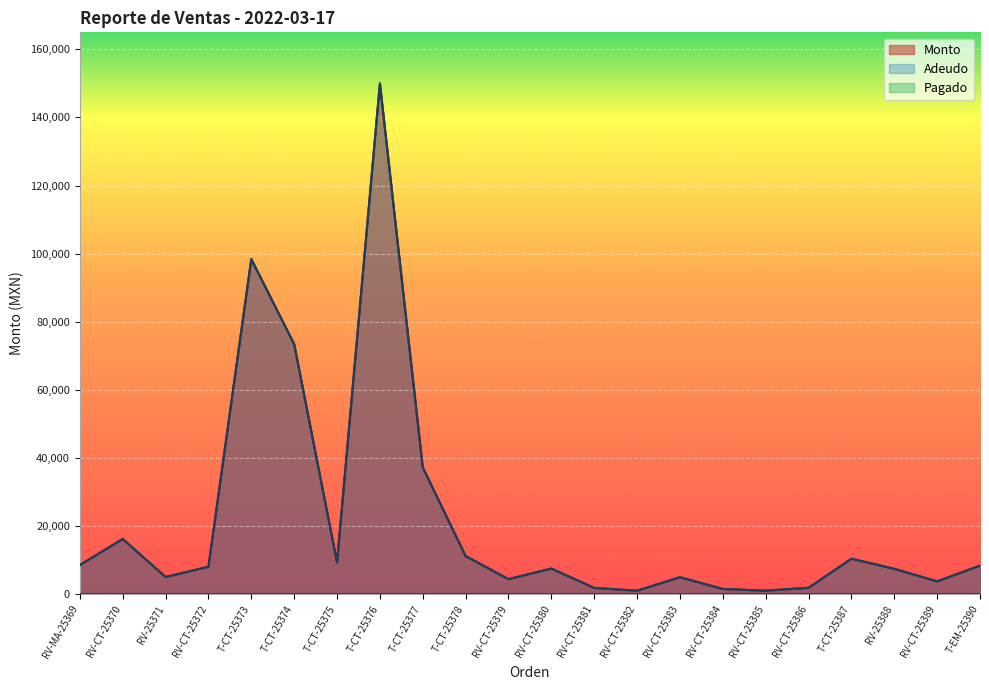

What is the value of the Adeudo point at the 11th from the left?

4380